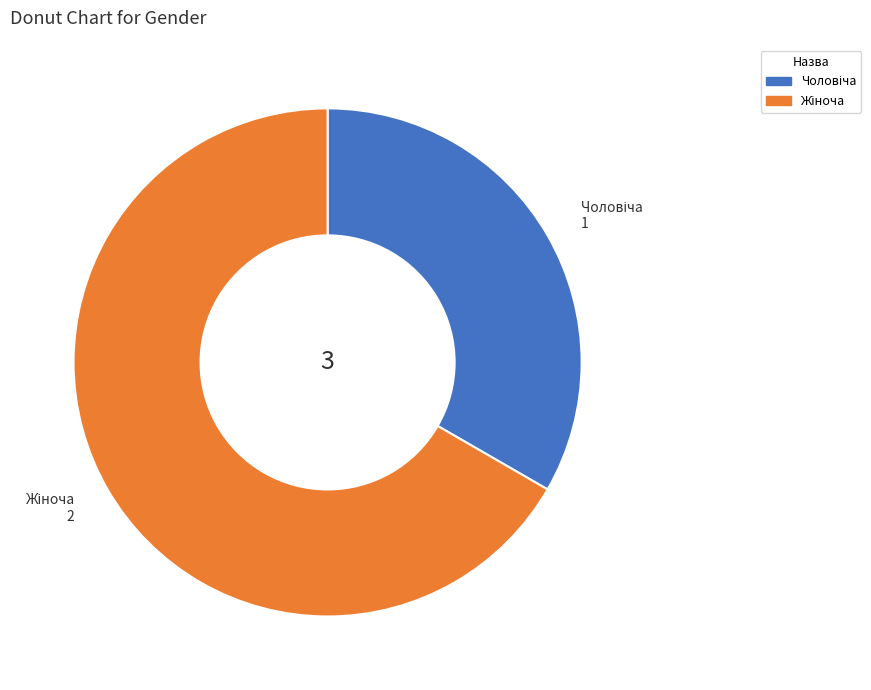

Is there any slice that represents more than half of the pie?

Yes